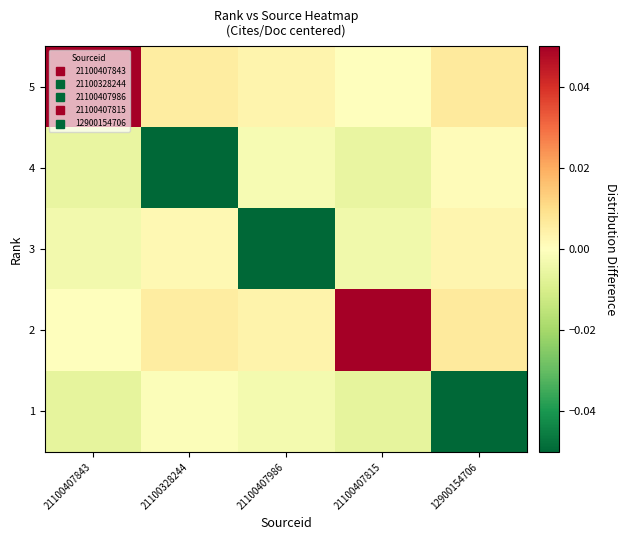

What is the spread (max minus min) of values at 21100407843?

0.5